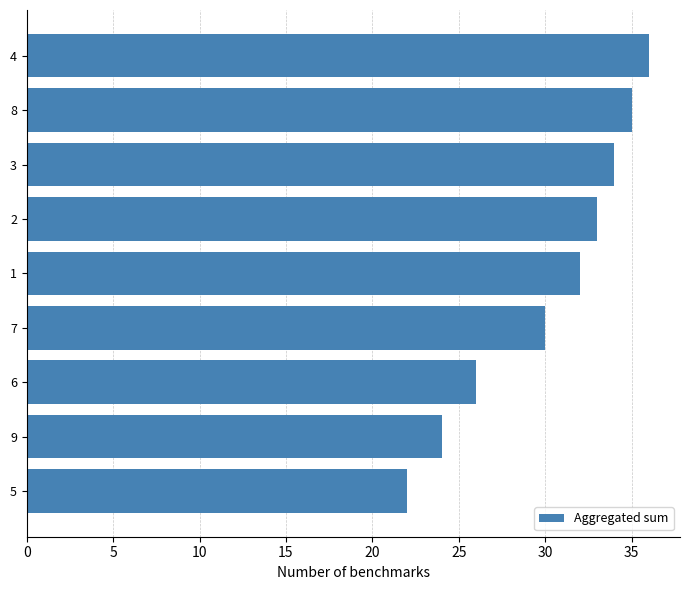

Rank the categories by value from highest to lowest.

4, 8, 3, 2, 1, 7, 6, 9, 5